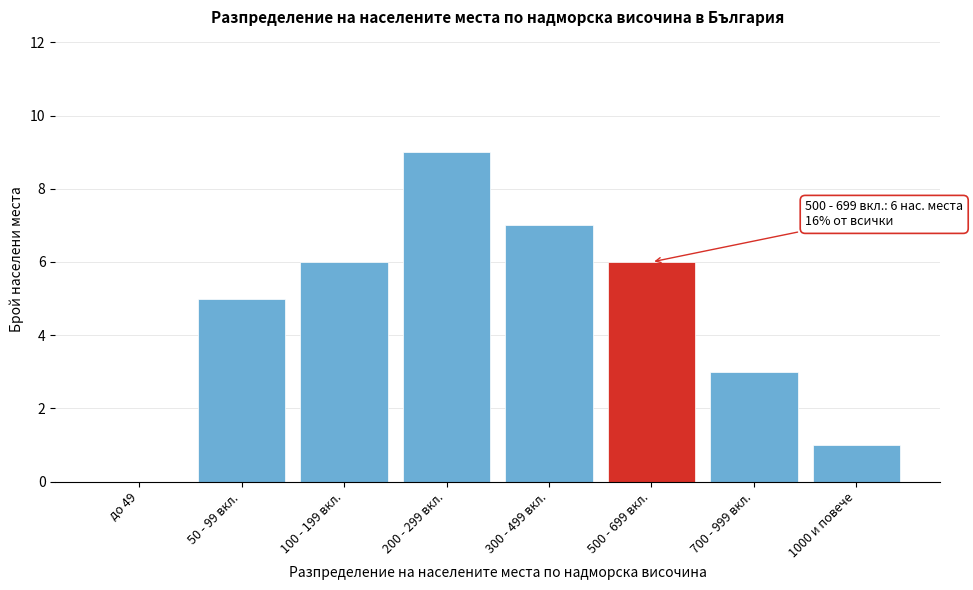

Reading left to right, list all the values displayed in this chart.

до 49=0	50 - 99 вкл.=5	100 - 199 вкл.=6	200 - 299 вкл.=9	300 - 499 вкл.=7	500 - 699 вкл.=6	700 - 999 вкл.=3	1000 и повече=1